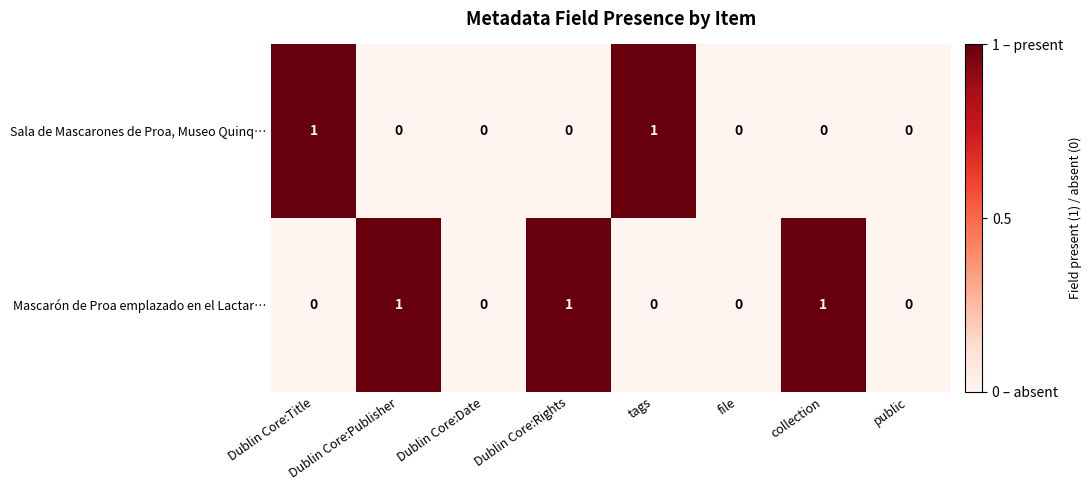

True or false: Mascarón de Proa emplazado en el Lactar… has a value of 1 at tags.

False